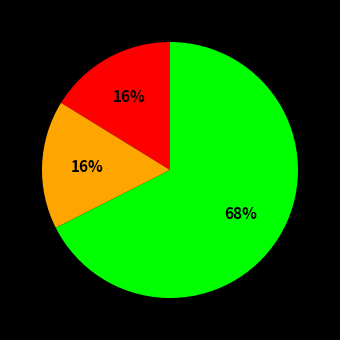

To the nearest percent, what is the average slice percentage?

33%